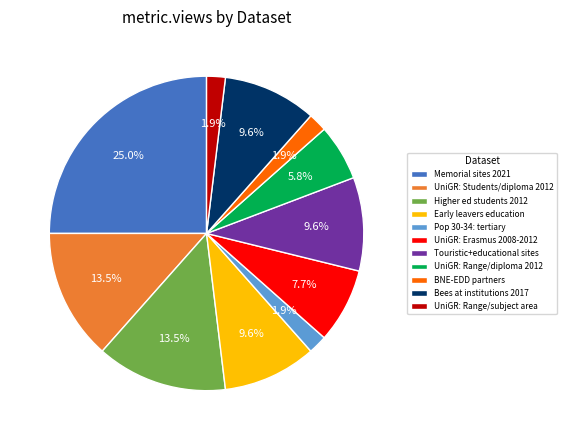

Which has a higher value, Memorial sites 2021 or Pop 30-34: tertiary?

Memorial sites 2021